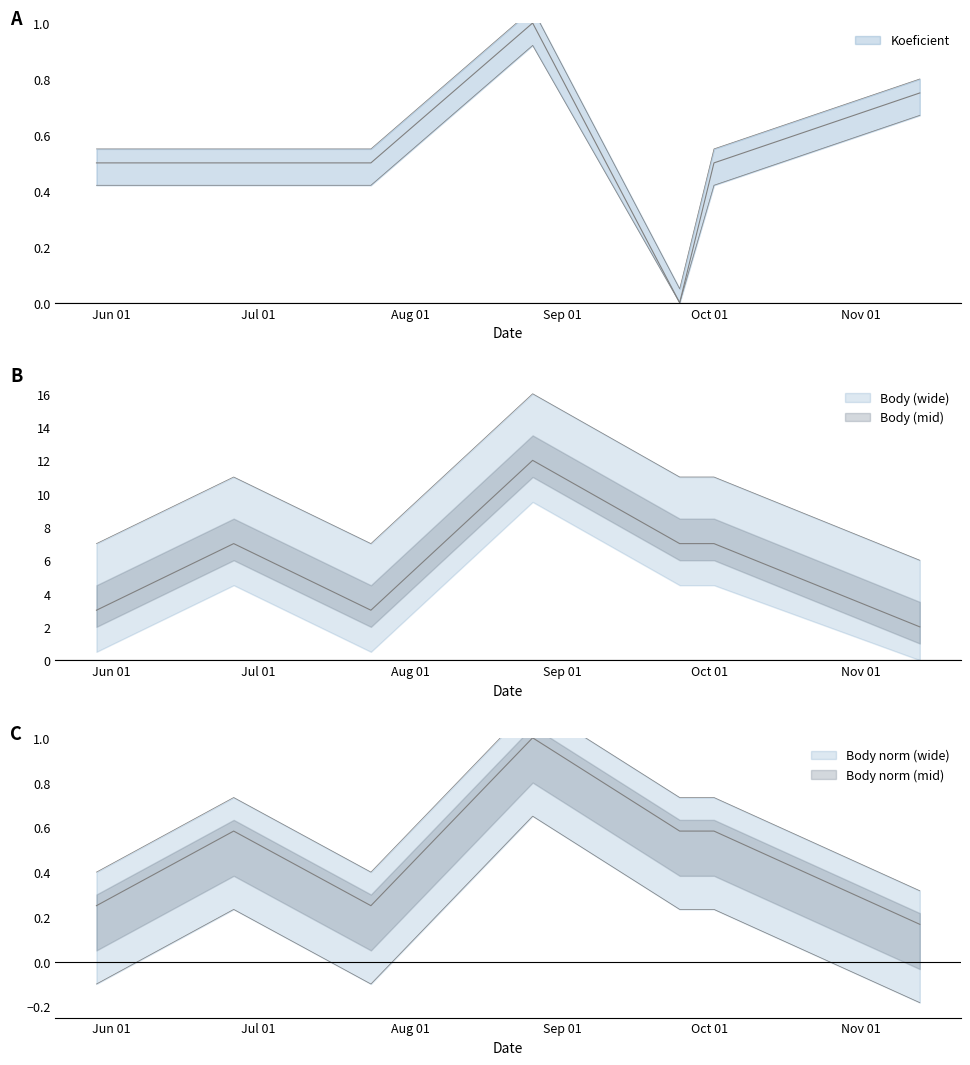

Rank the categories by Body value from highest to lowest.

2021-08-26, 2021-06-26, 2021-09-25, 2021-10-02, 2021-05-29, 2021-07-24, 2021-11-13